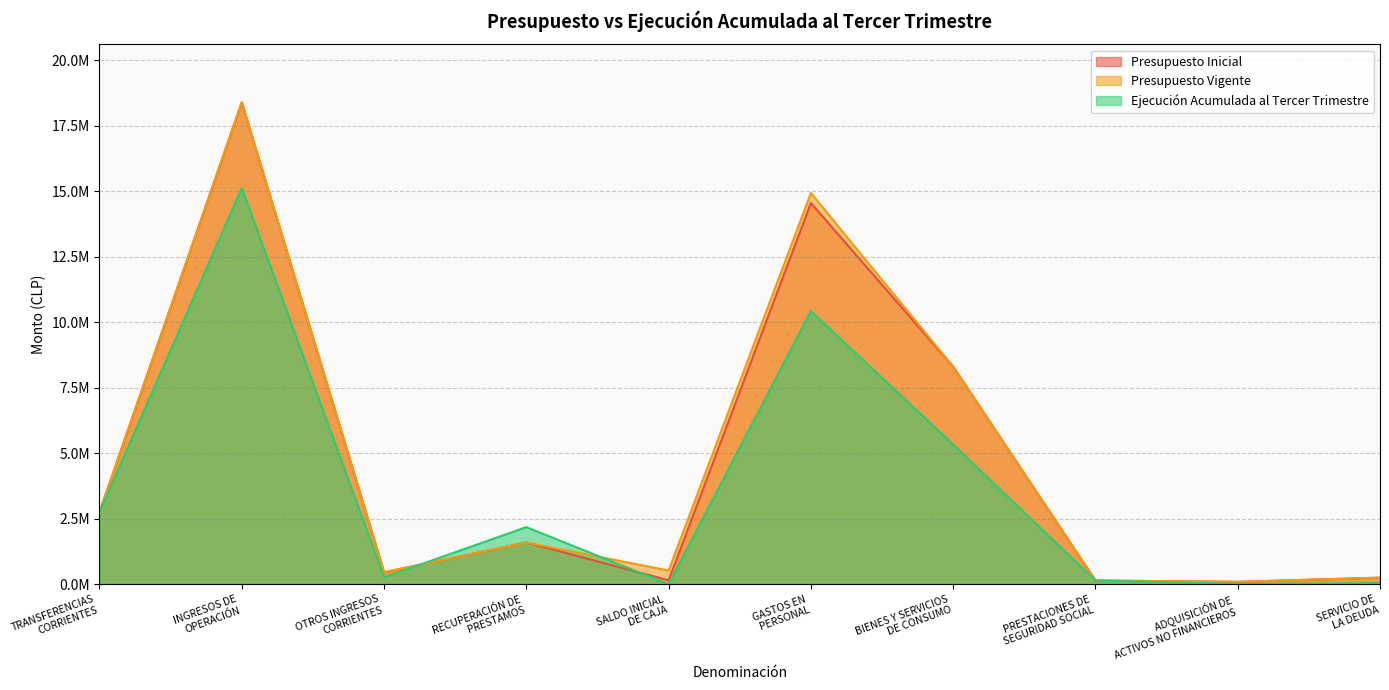

Which category has the lowest value across all series?

SALDO INICIAL
DE CAJA